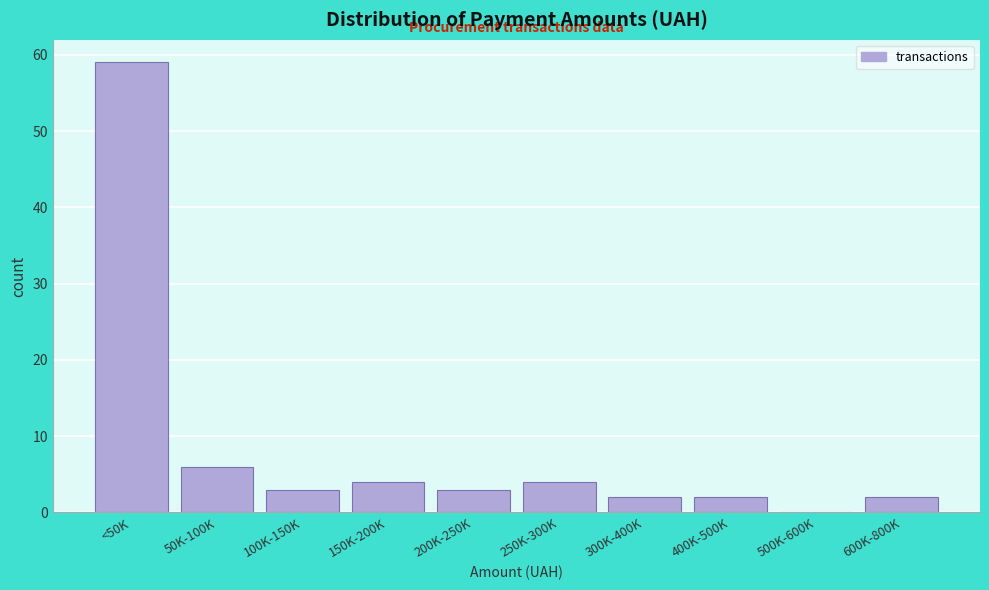

Reading right to left, what are all the values shown in this chart?

600K-800K=2	500K-600K=0	400K-500K=2	300K-400K=2	250K-300K=4	200K-250K=3	150K-200K=4	100K-150K=3	50K-100K=6	<50K=59